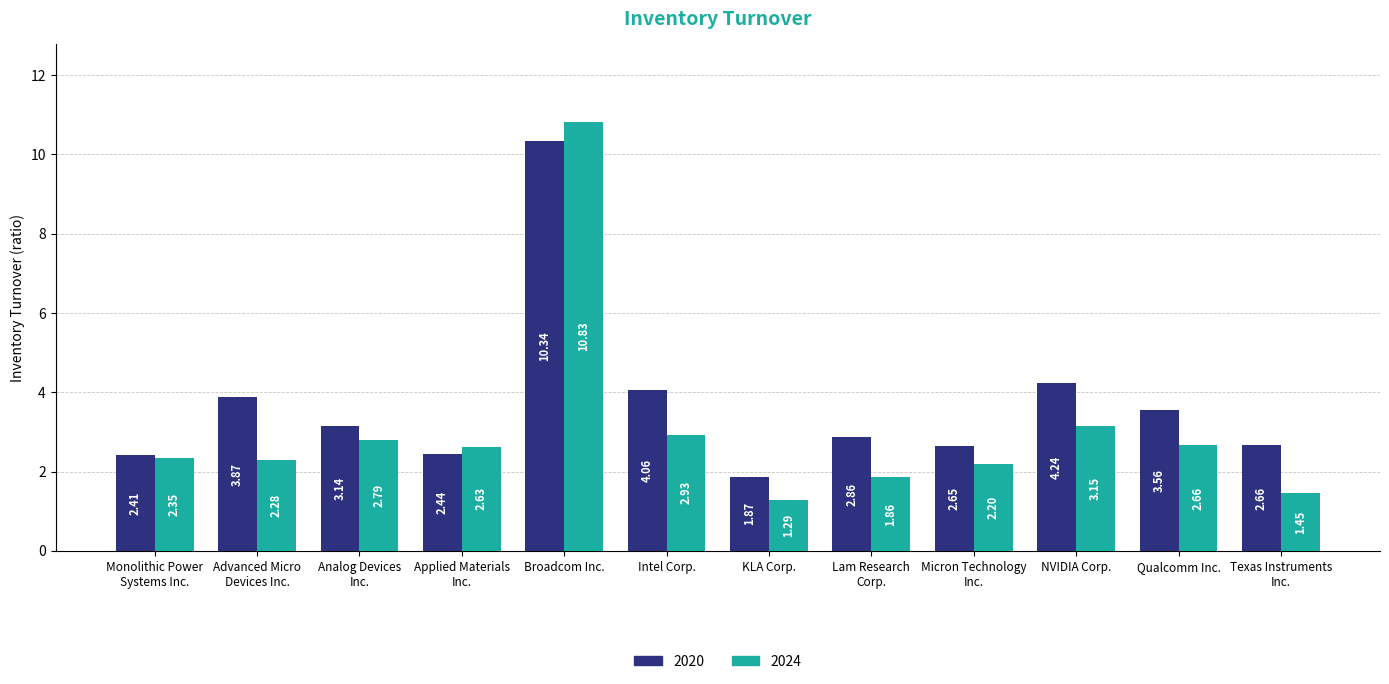

Which category has the highest value across all series?

Broadcom Inc.